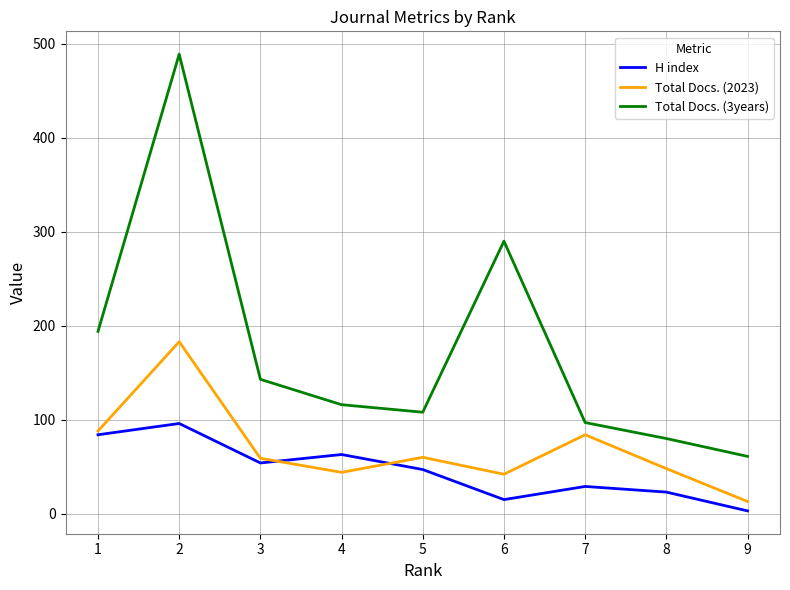

List the series in order of their peak value, lowest first.

H index, Total Docs. (2023), Total Docs. (3years)